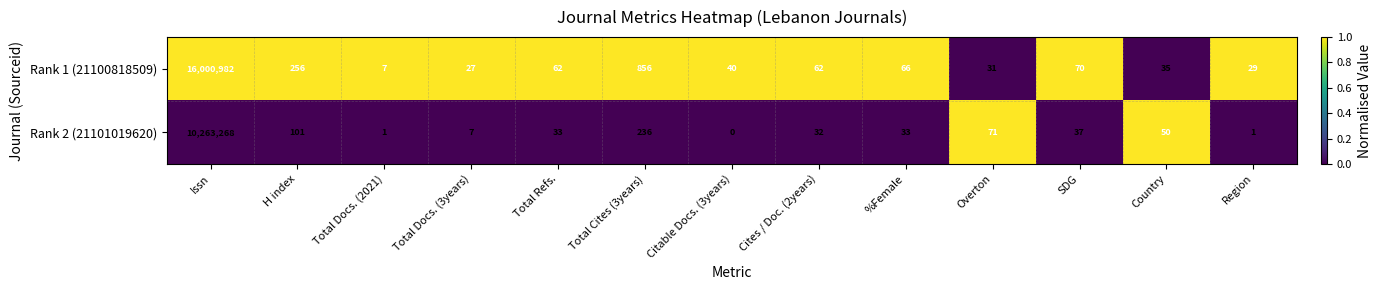

At which label is Rank 1 (21100818509) closest to 8000494?

Total Cites (3years)